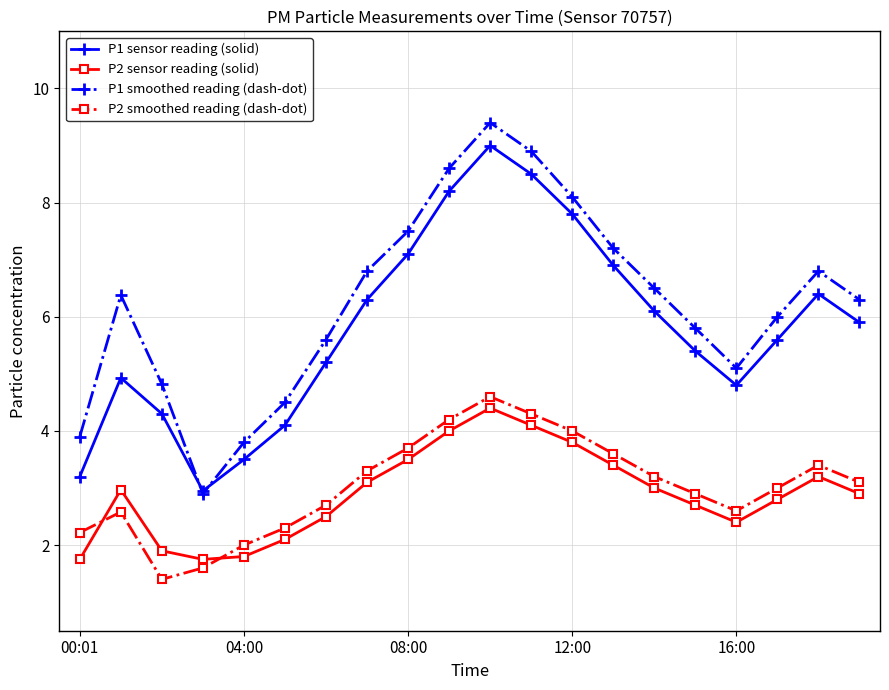

Count the number of data series in this chart.

4